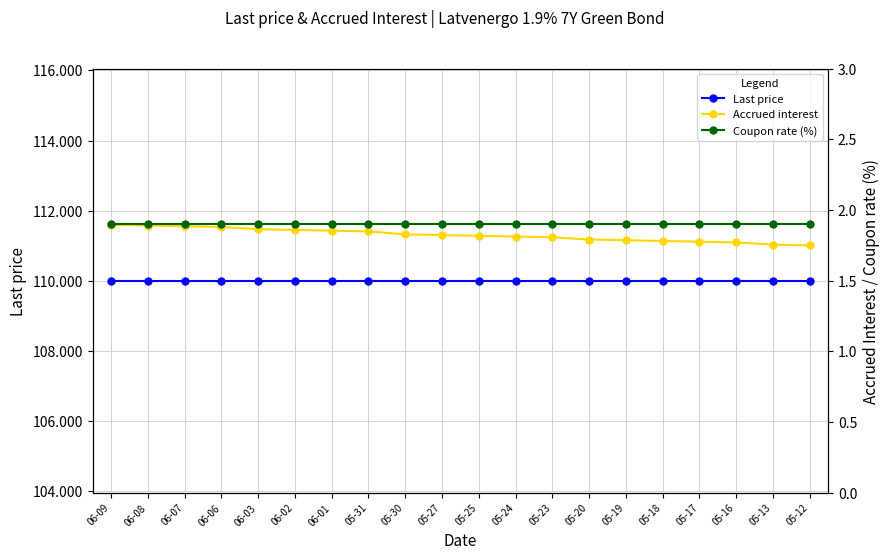

What is the average value of the Last price series?

110.0